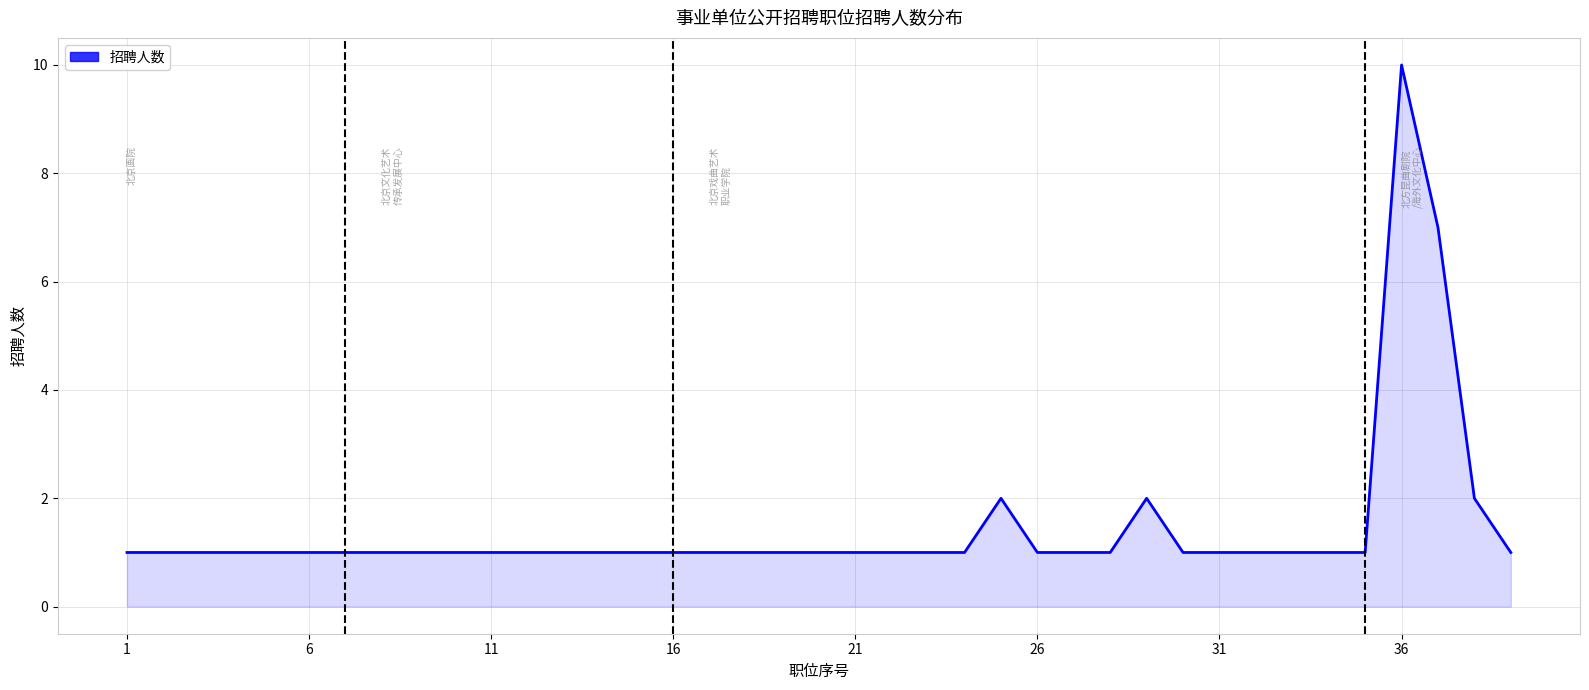

What is the minimum value shown in the chart?

1